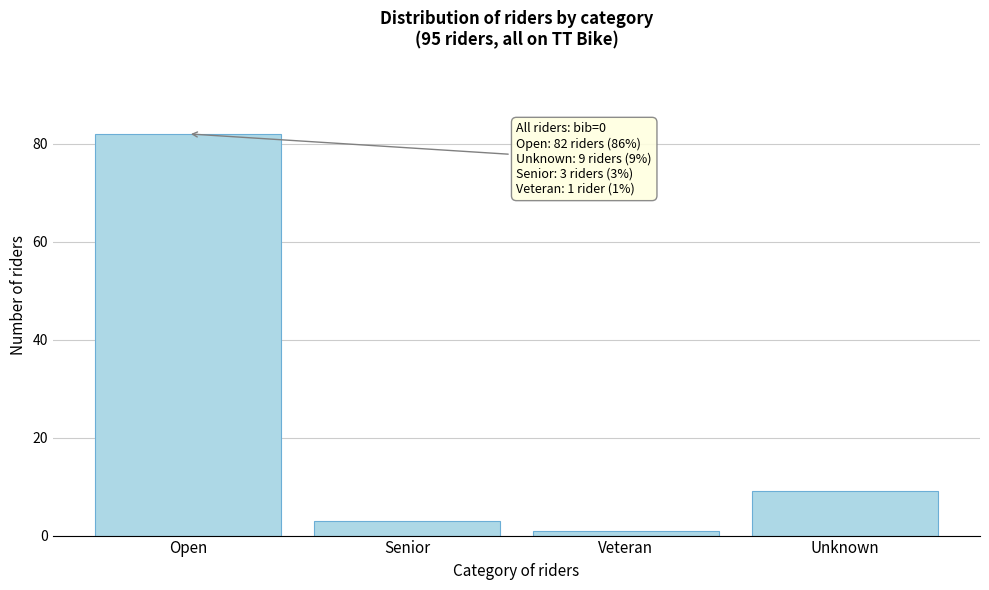

Reading right to left, transcribe all the data shown in this chart.

9	1	3	82